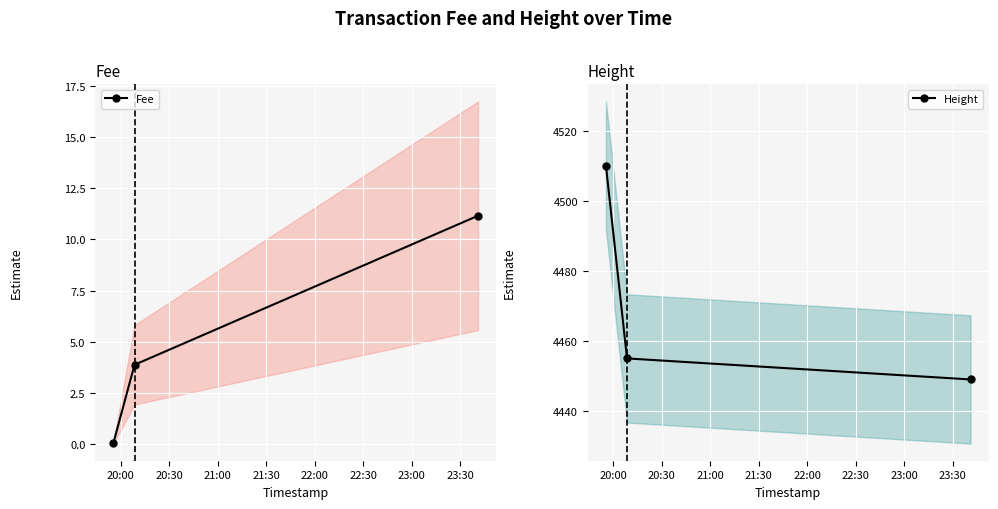

What is the lowest value of the Fee series?

0.1